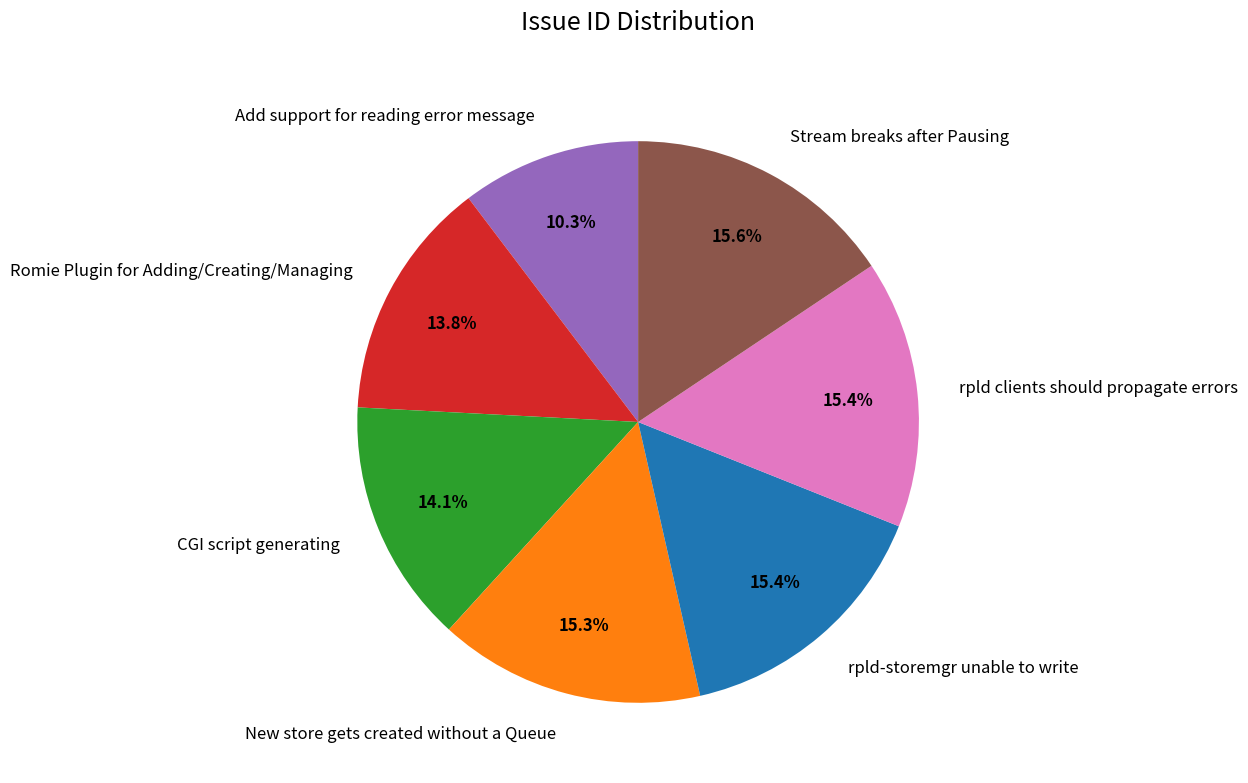

How many slices are in this pie chart?

7